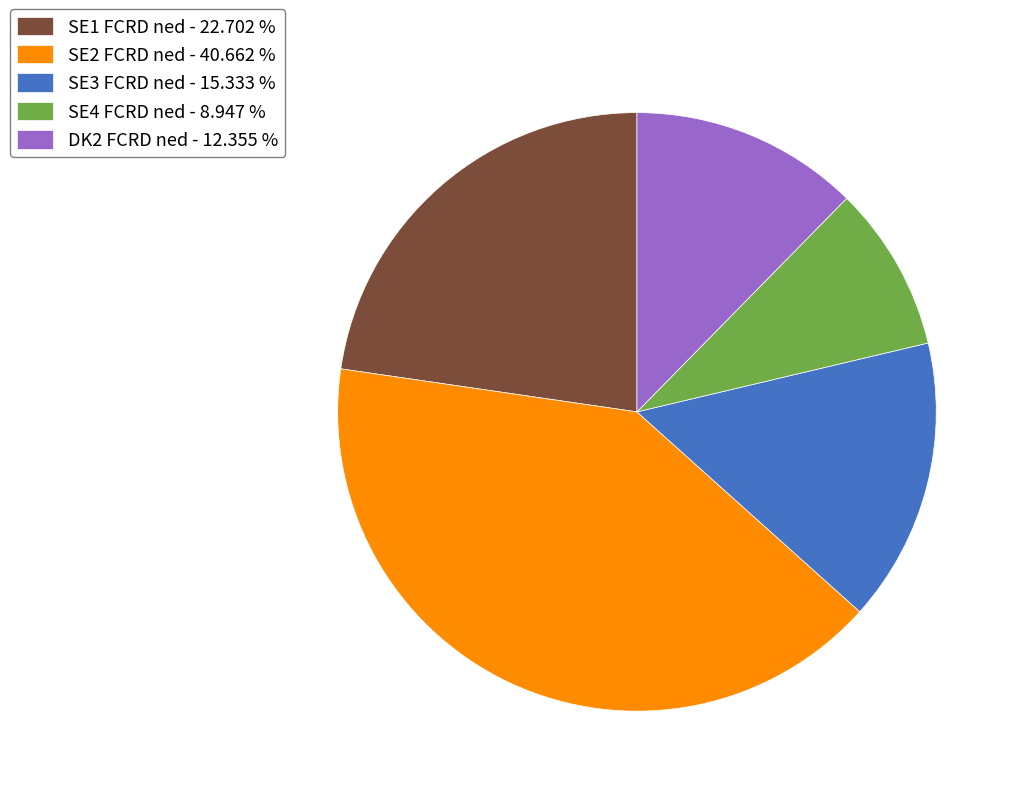

Combined, do DK2 FCRD ned - 12.355 % and SE1 FCRD ned - 22.702 % account for over 50%?

No